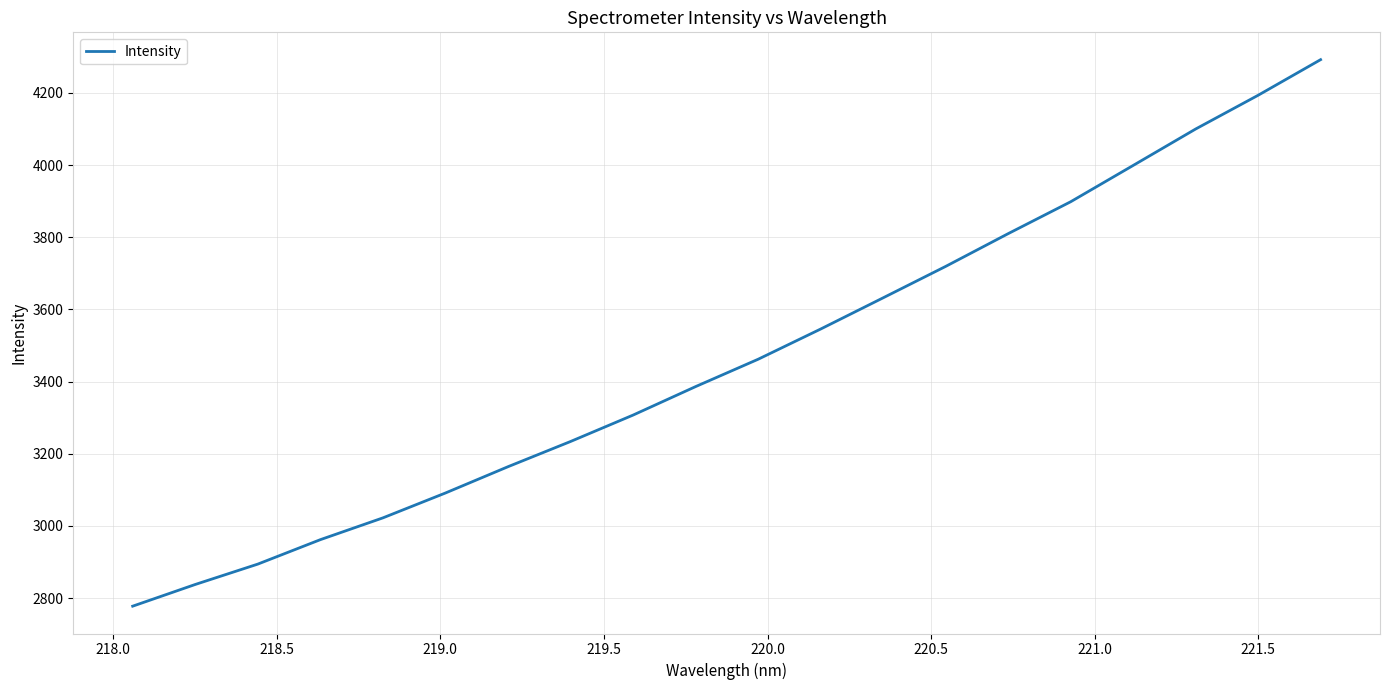

What is the difference between the maximum and minimum values?

1514.5